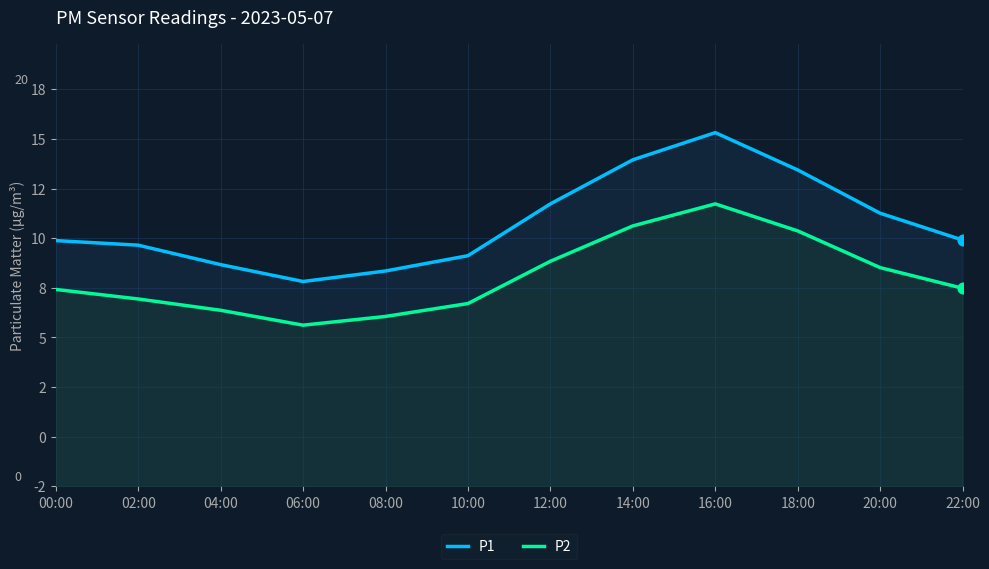

Which series has the widest spread of Y values?

P1